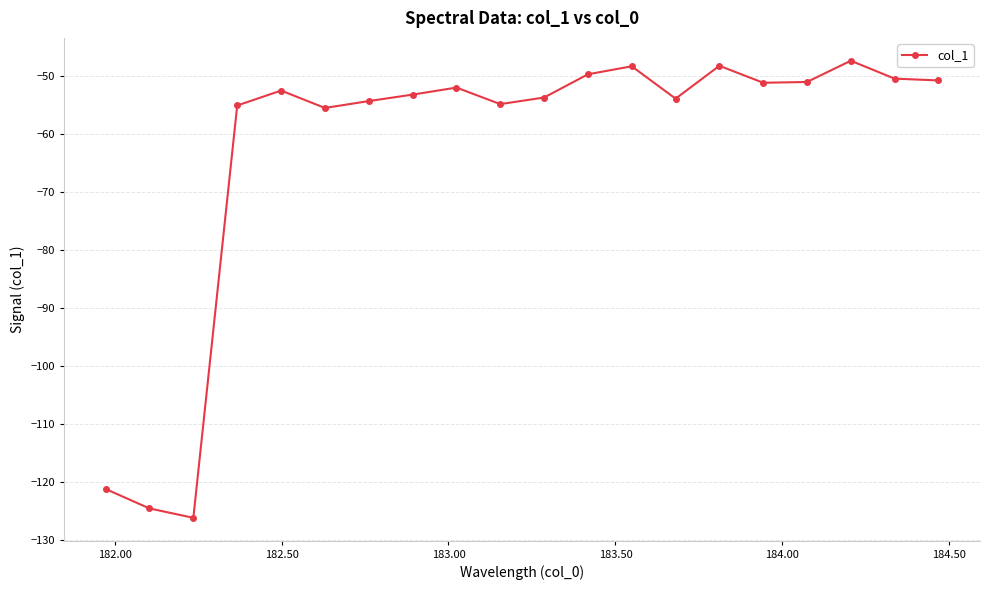

How many interior local peaks (higher than both neighbors) does the data have?

5